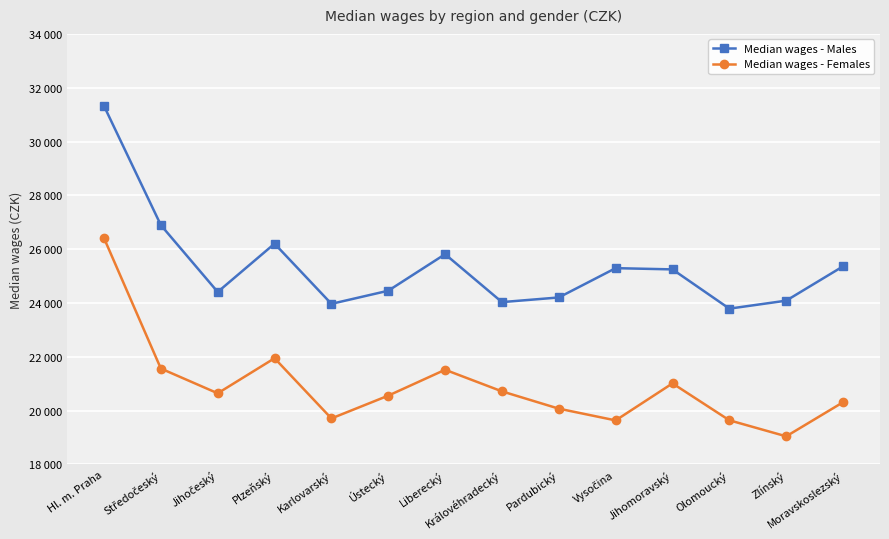

True or false: Median wages - Females and Median wages - Males cross at least once.

False